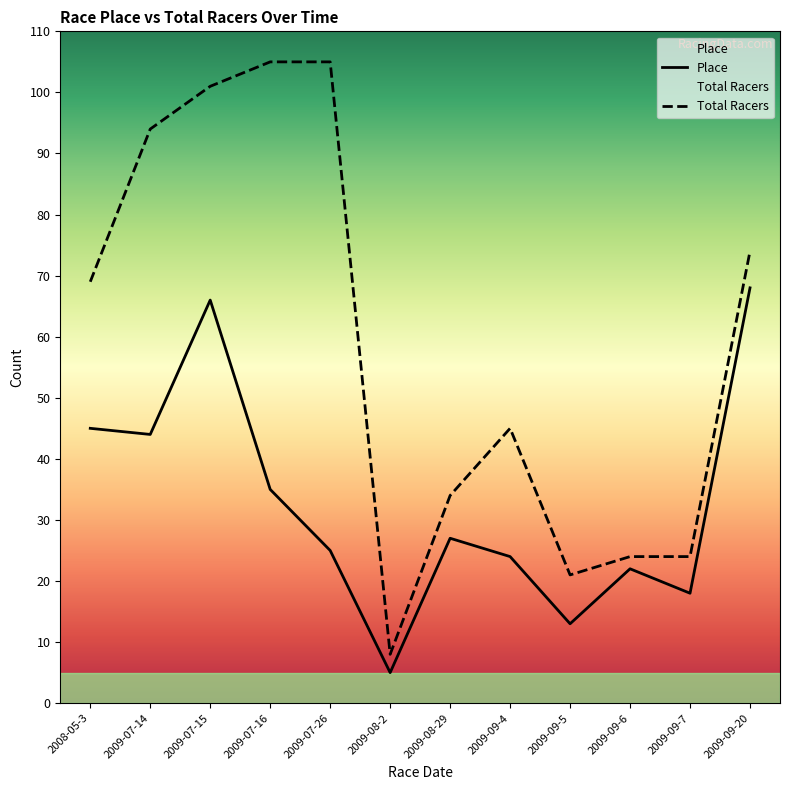

What is the label of the 9th point from the left?

2009-09-5